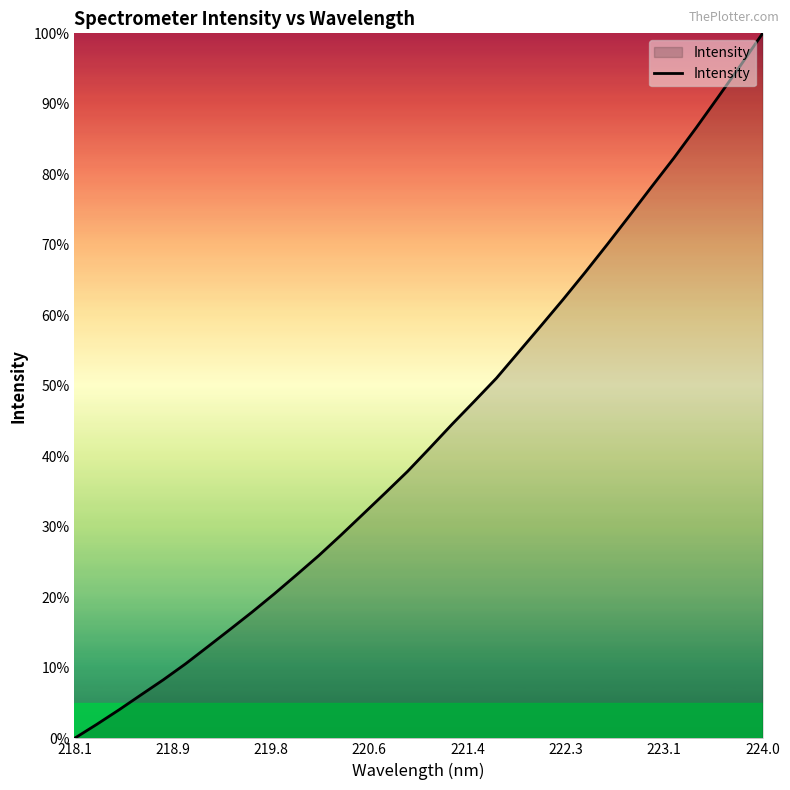

What is the greatest value displayed?

100.0